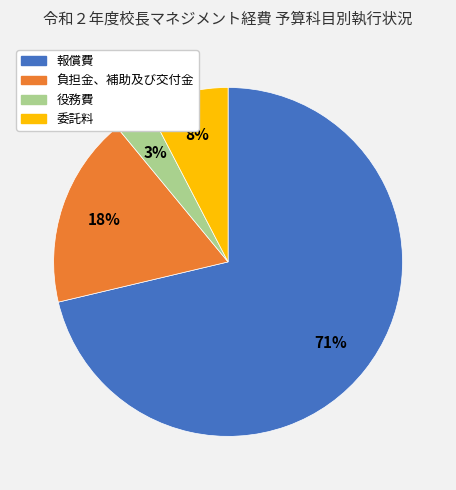

What percentage is the 負担金、補助及び交付金 slice, to the nearest percent?

18%